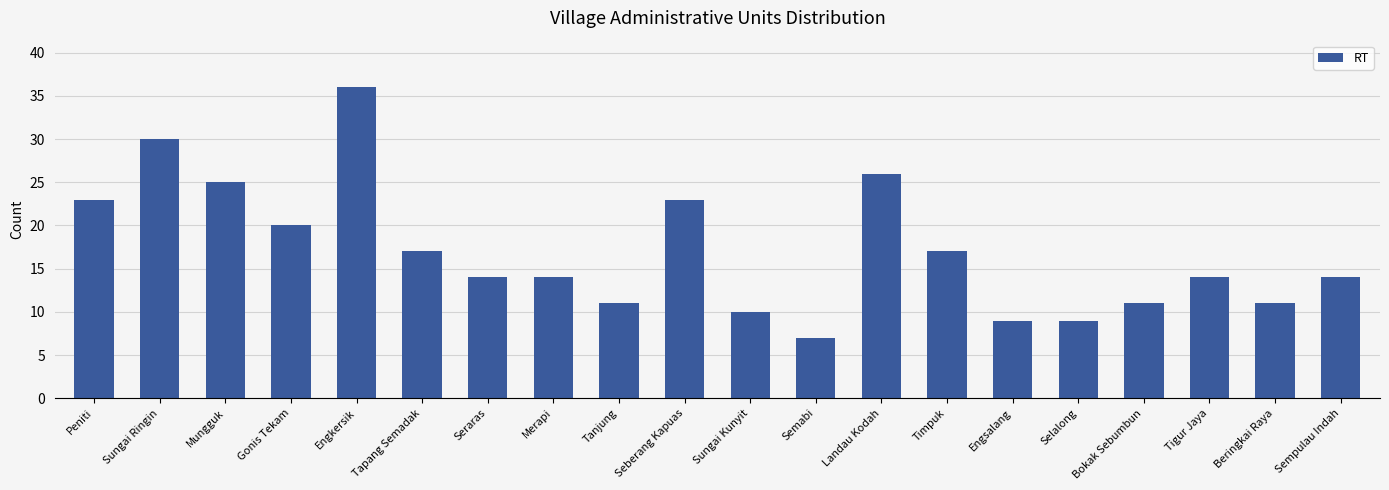

At which label is the value closest to 21?

Gonis Tekam